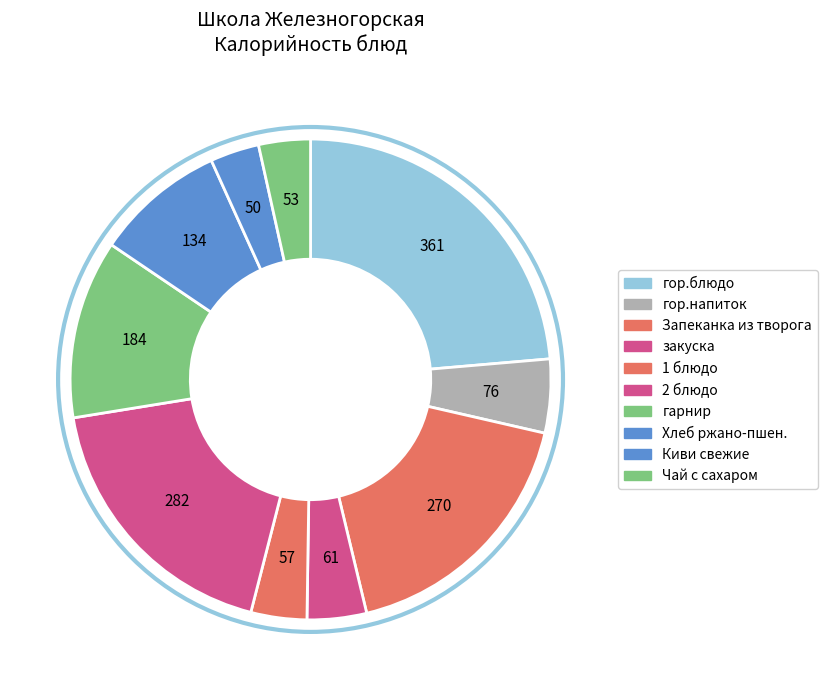

Rank the categories by value from lowest to highest.

Киви свежие, Чай с сахаром, 1 блюдо, закуска, гор.напиток, Хлеб ржано-пшен., гарнир, Запеканка из творога, 2 блюдо, гор.блюдо